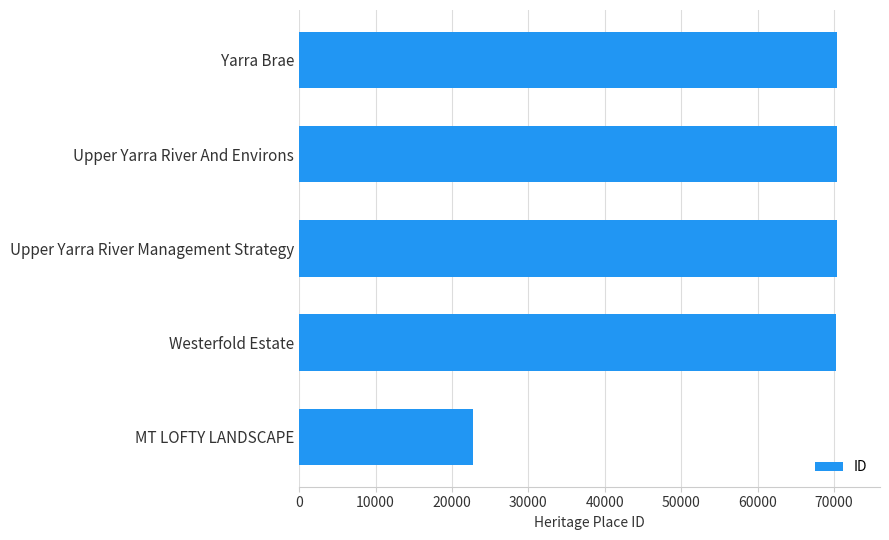

Is it true that the value at MT LOFTY LANDSCAPE is 22768?

True